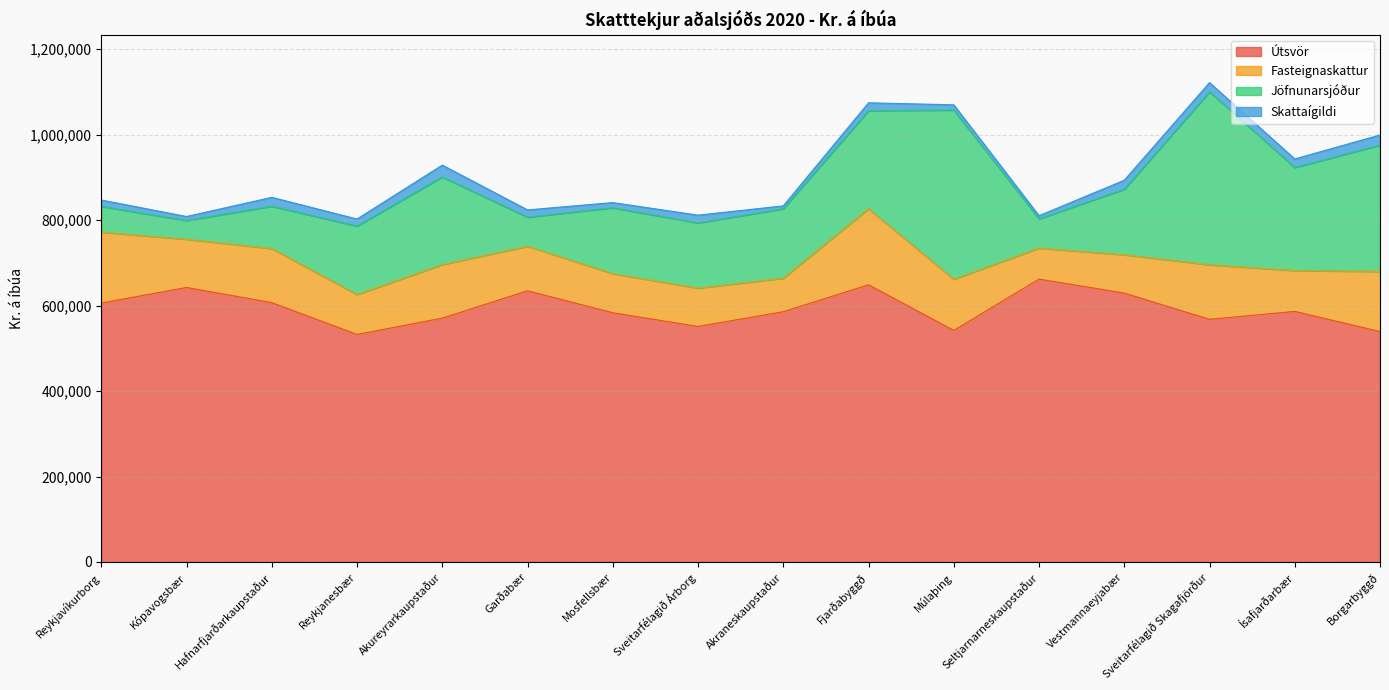

True or false: Fasteignaskattur has a value of 89690.1 at Vestmannaeyjabær.

True